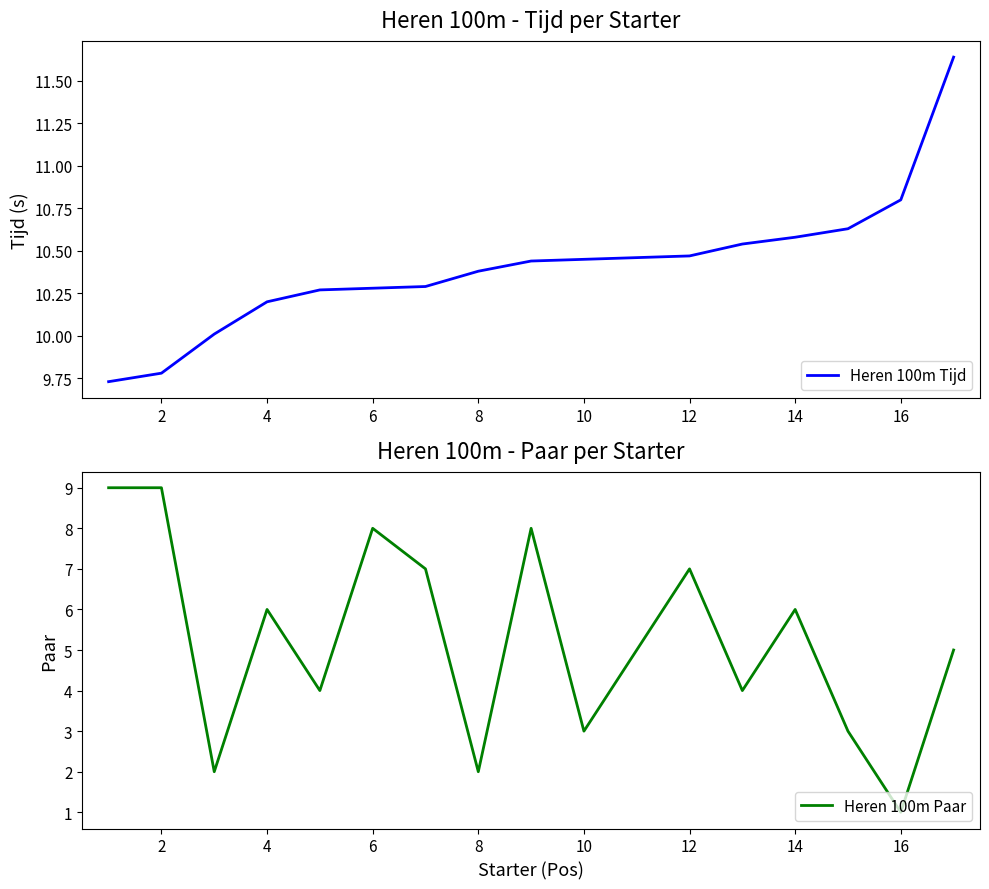

How many categories are shown in the chart?

17